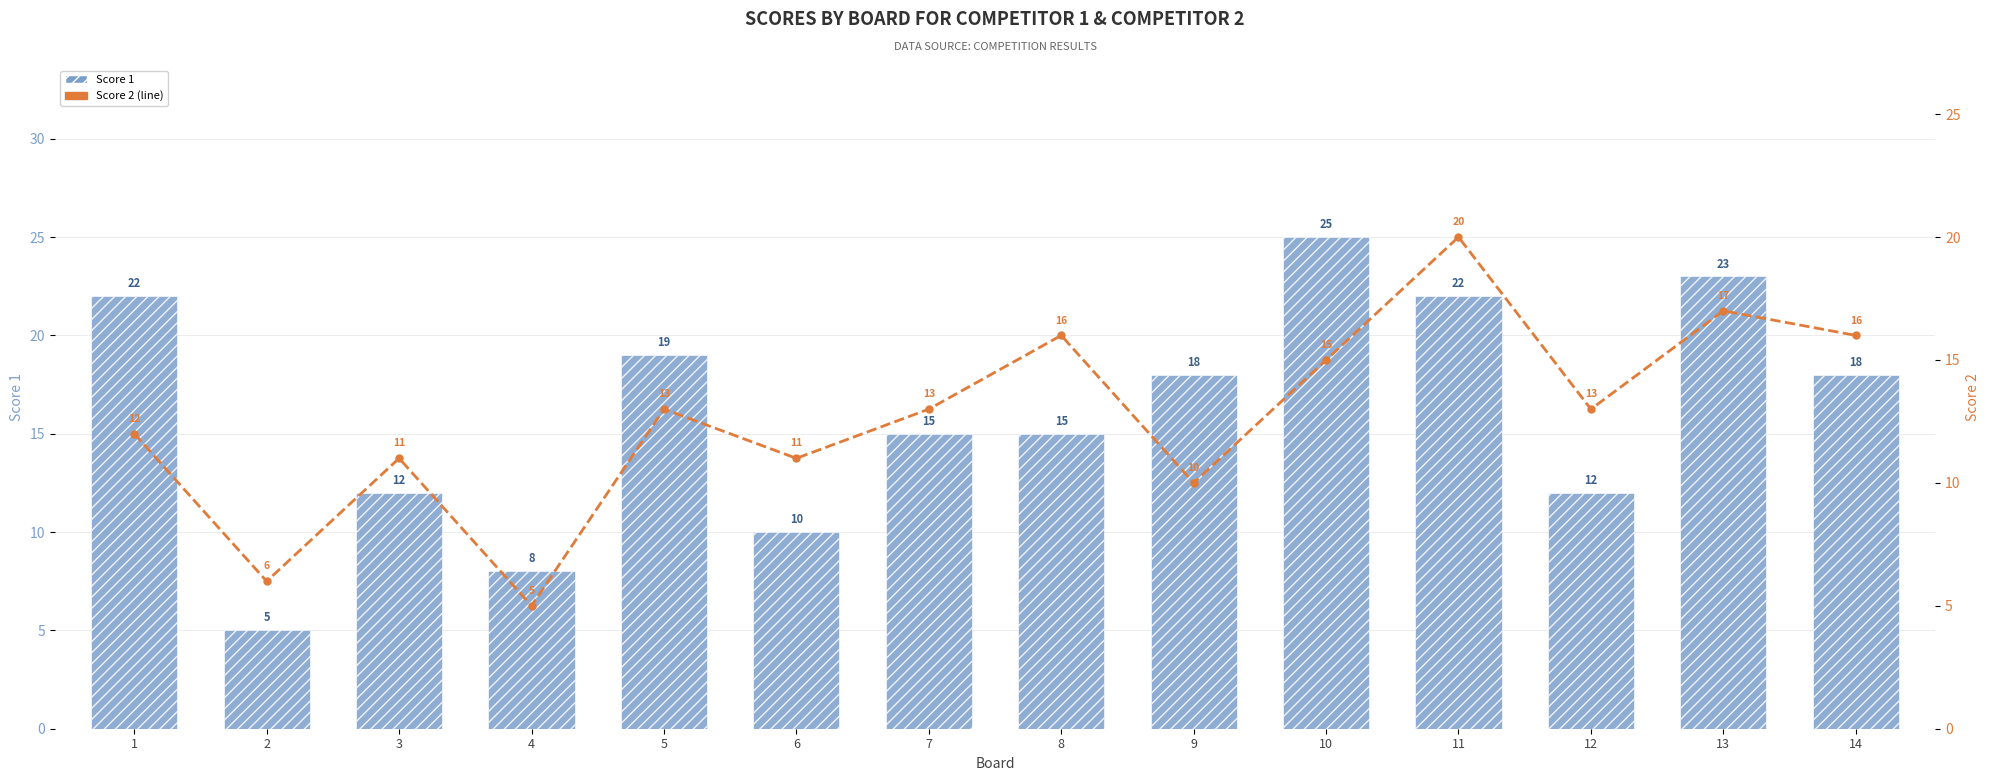

Is the value of Score 2 at 7 greater than the value of Score 1 at 11?

No